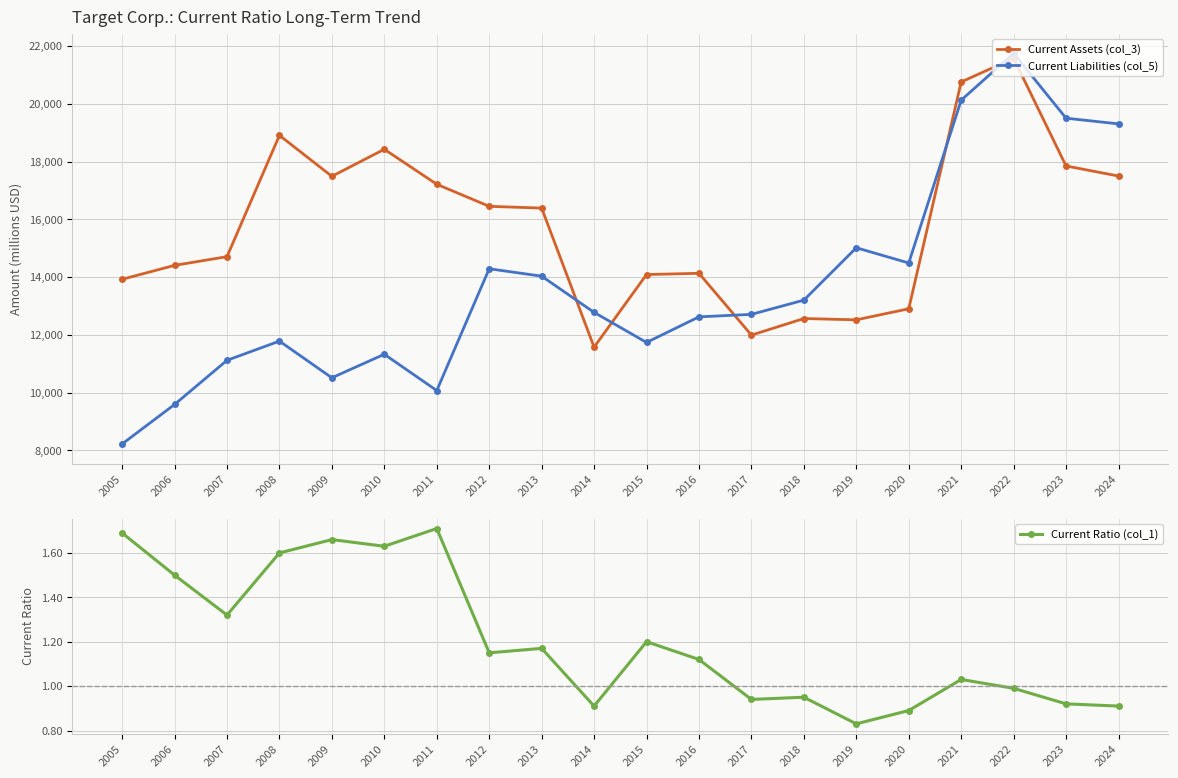

The value of Current Assets (col_3) at 2018 is 12564.0. True or false?

True